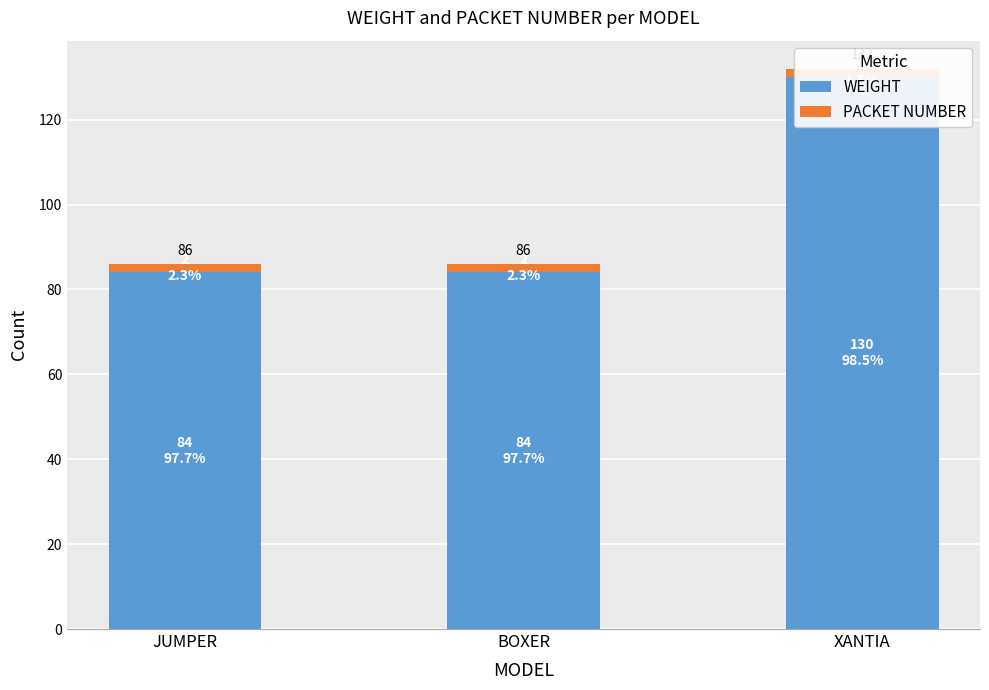

What is the value of the WEIGHT bar at the 3rd from the left?

130